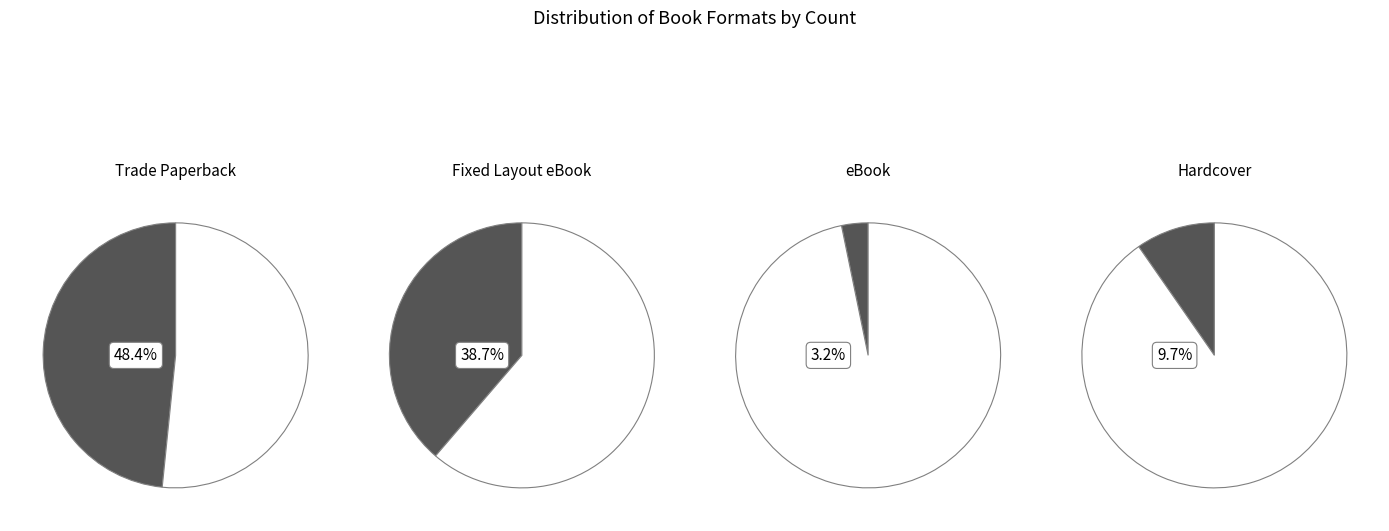

To the nearest percent, what is the combined percentage of Hardcover and Fixed Layout eBook?

48%